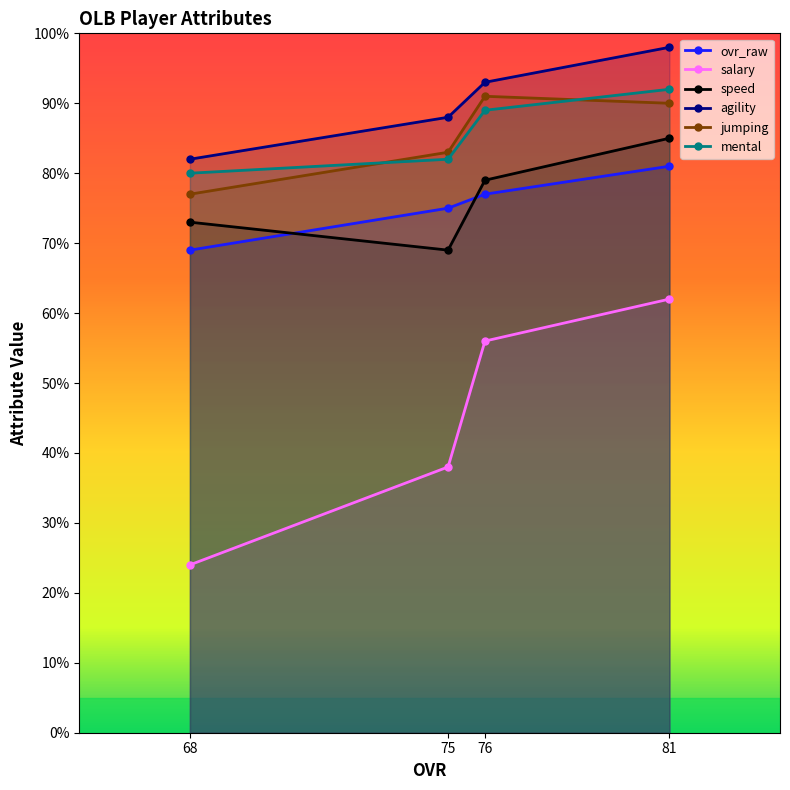

True or false: salary has more than 0 points higher than both neighbors.

False